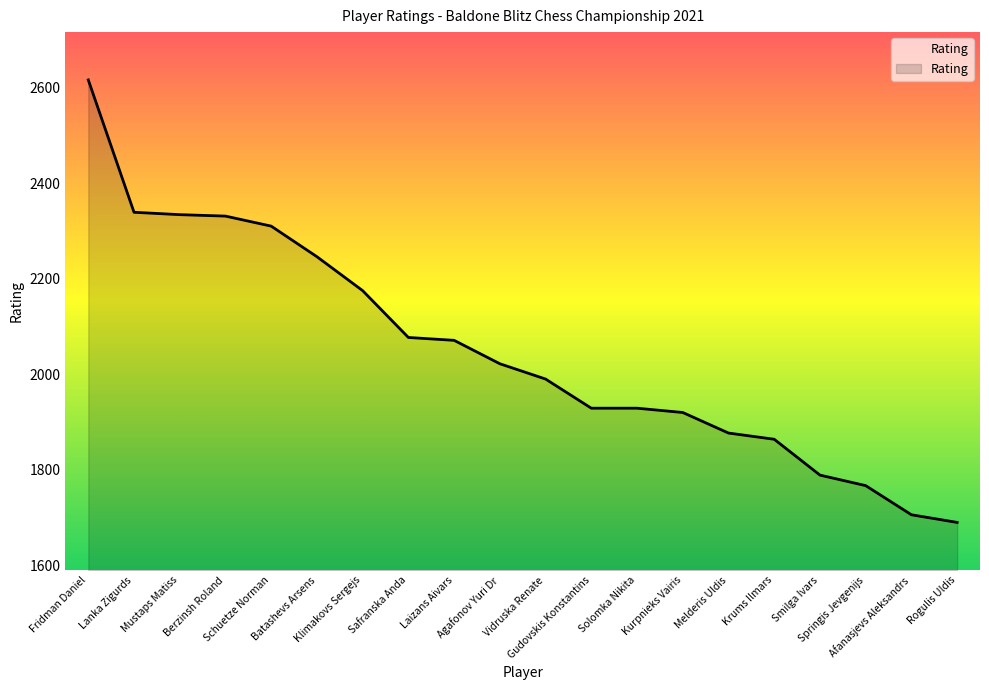

What is the difference between the maximum and minimum values?

926